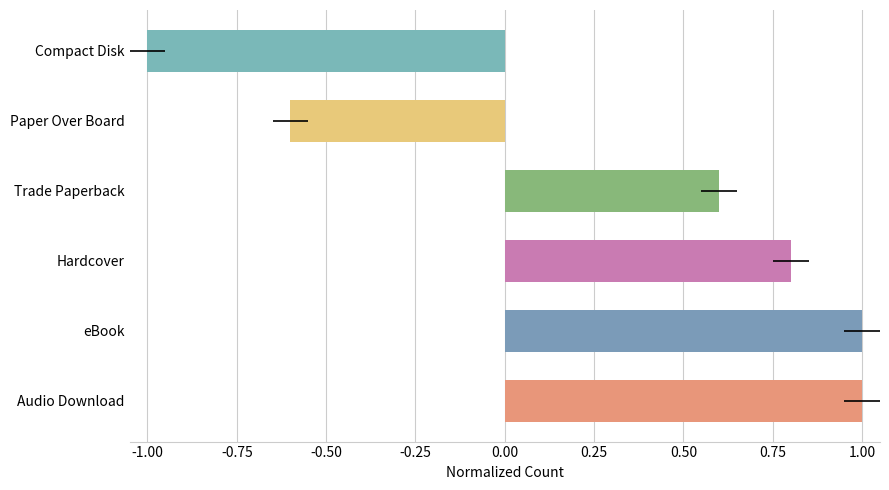

What is the value of the 1st bar from the left?

1.0